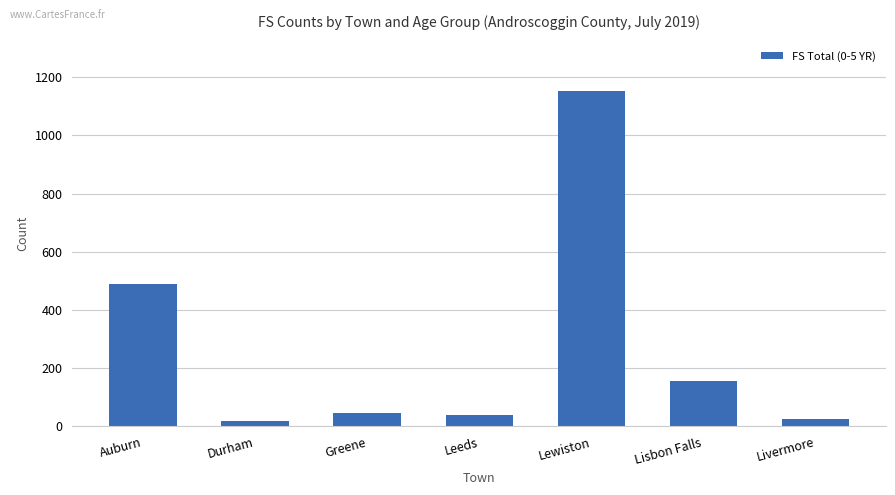

Count the number of categories in the chart.

7